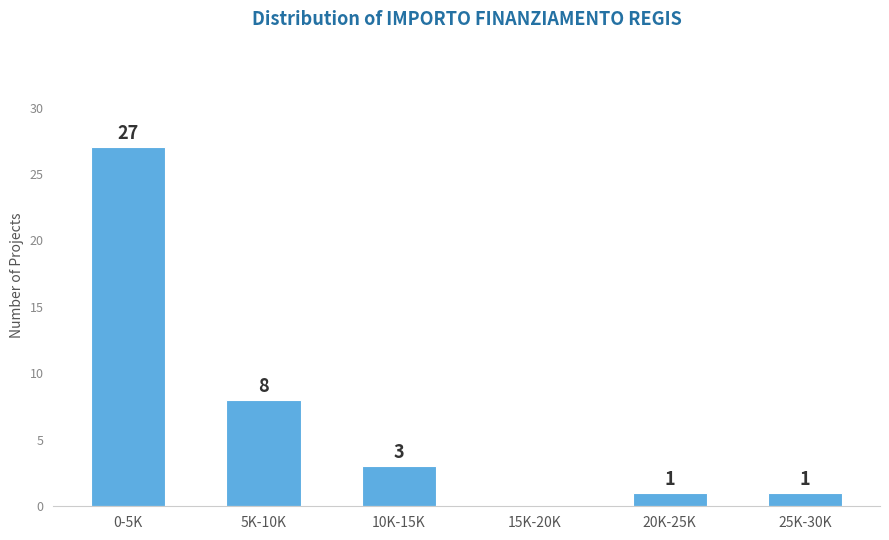

Reading right to left, extract all data points from this chart.

25K-30K=1	20K-25K=1	15K-20K=0	10K-15K=3	5K-10K=8	0-5K=27